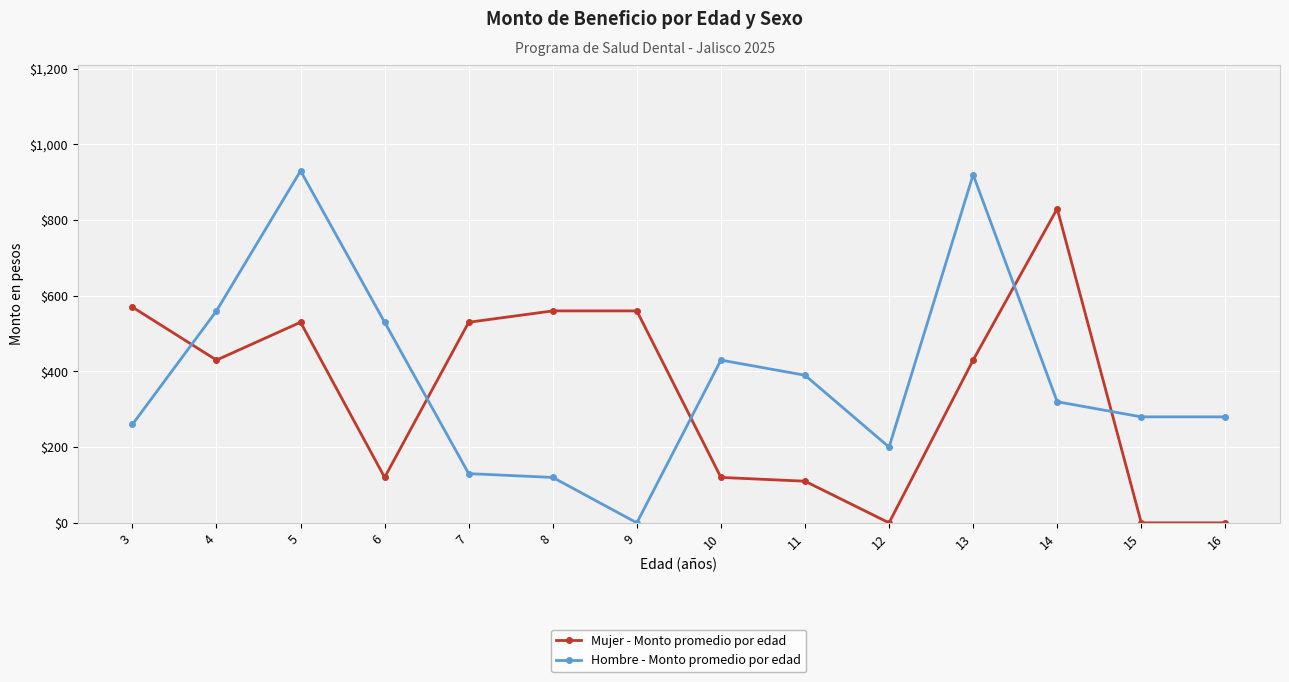

What is the difference between the maximum and minimum values in the Hombre - Monto promedio por edad series?

930